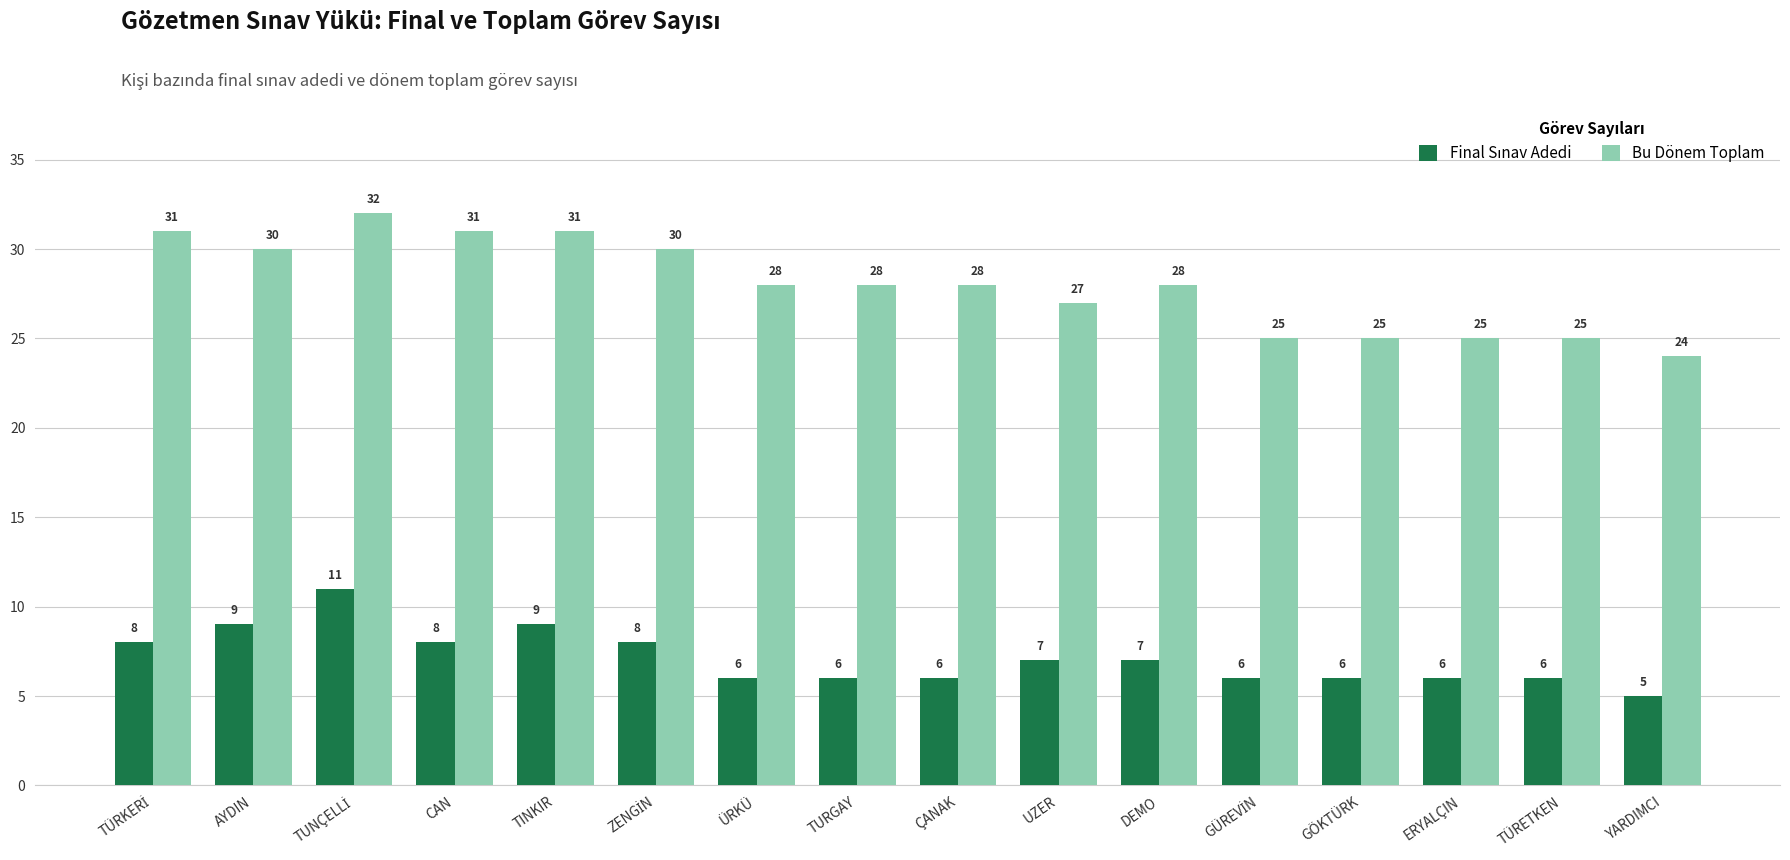

What position from the right is ÇANAK?

8